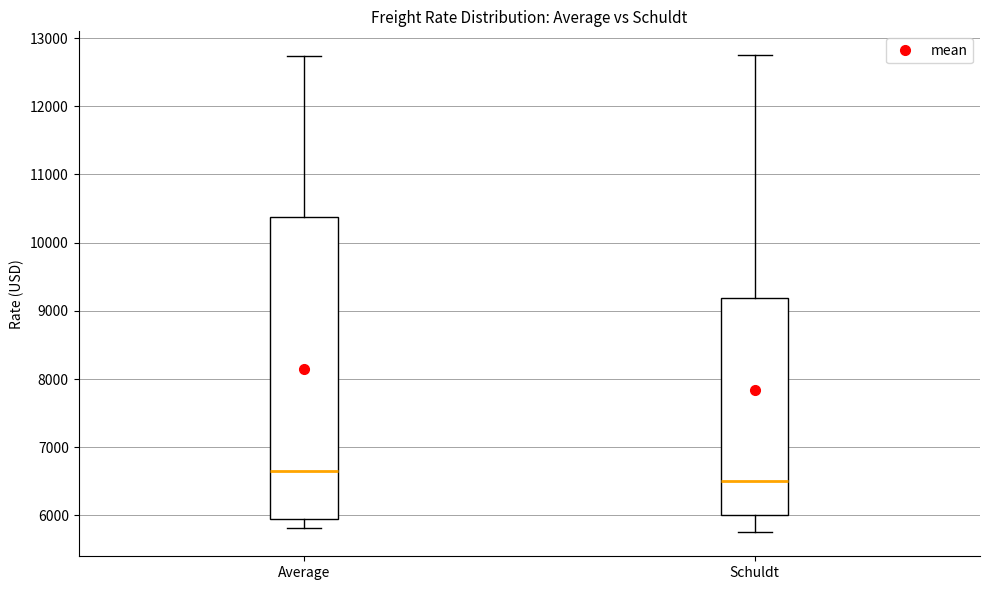

Where does the upper whisker of the box for Schuldt end on the y-axis? The values are not printed on the chart, so give them approximately, as read against the axis.

12800